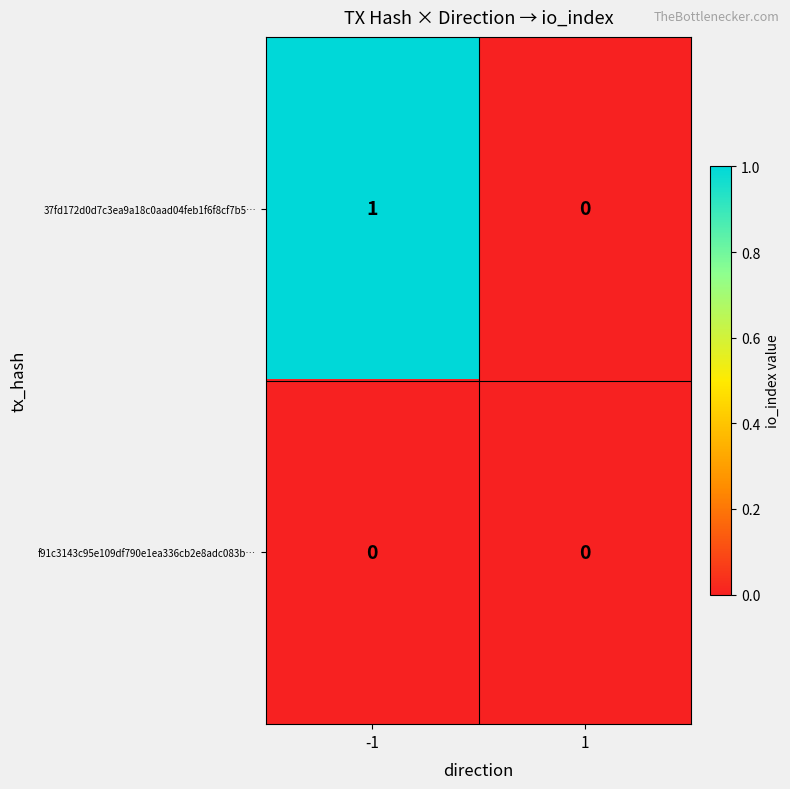

How many series are shown in this chart?

2